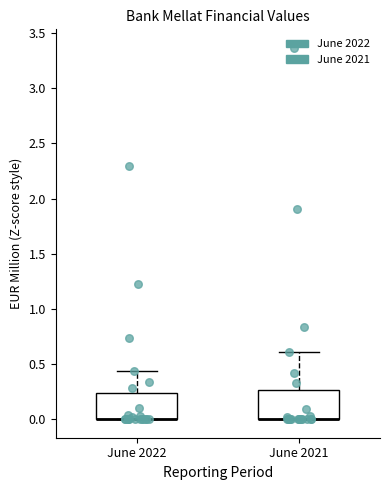

Reading left to right, read every box against the y-axis: the position of its median line, the range the box covers, and the ends of its whiskers. The values are not printed on the chart, so give them approximately, as read against the axis.

June 2022: median 0.00 (drawn on the box's lower edge), box 0.00 to 0.25, whiskers 0.00 to 0.45
June 2021: median 0.00 (drawn on the box's lower edge), box 0.00 to 0.25, whiskers 0.00 to 0.60